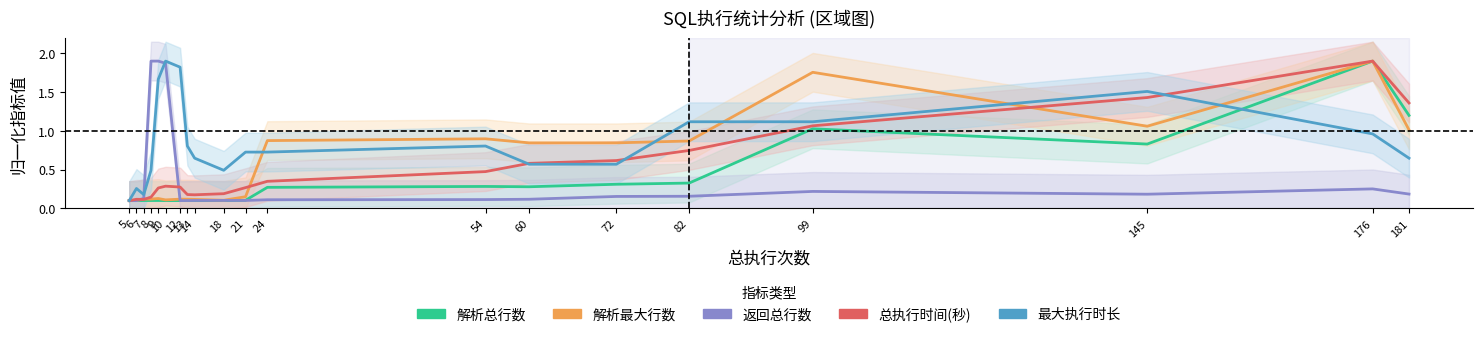

What is the smallest value displayed?

0.1